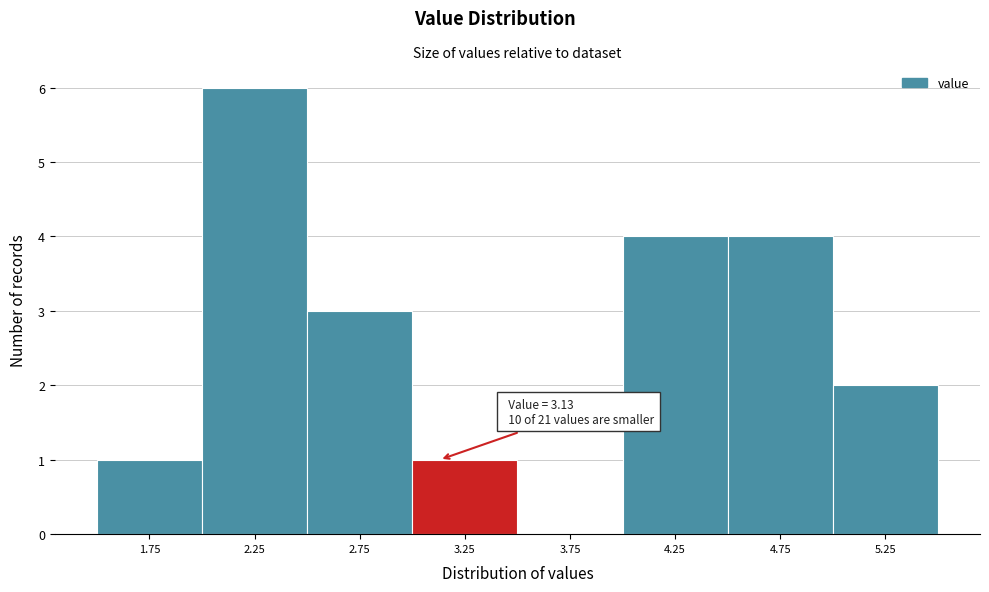

Over which range of the x-axis is the bar tallest?

2.0 to 2.5